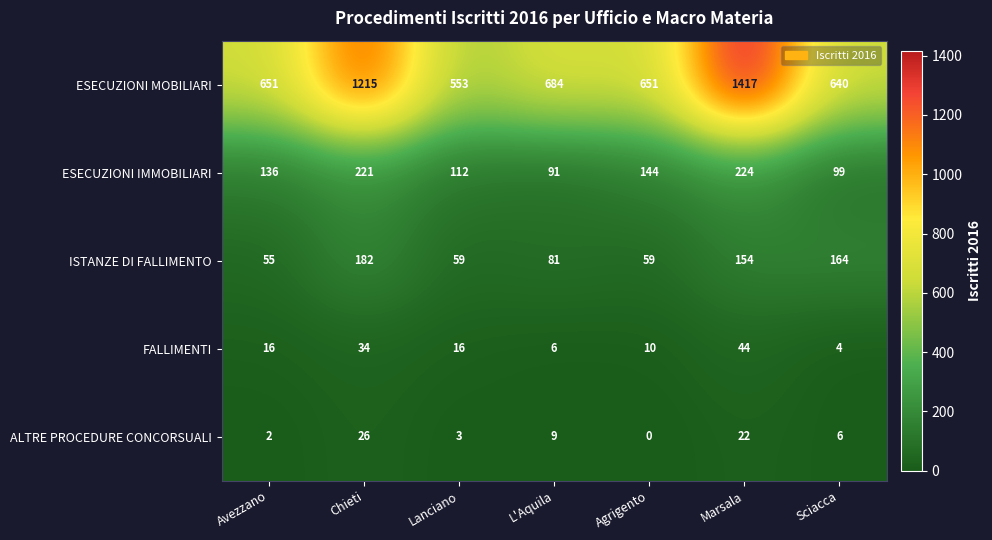

At Chieti, list the series in order from largest to smallest.

ESECUZIONI MOBILIARI, ESECUZIONI IMMOBILIARI, ISTANZE DI FALLIMENTO, FALLIMENTI, ALTRE PROCEDURE CONCORSUALI